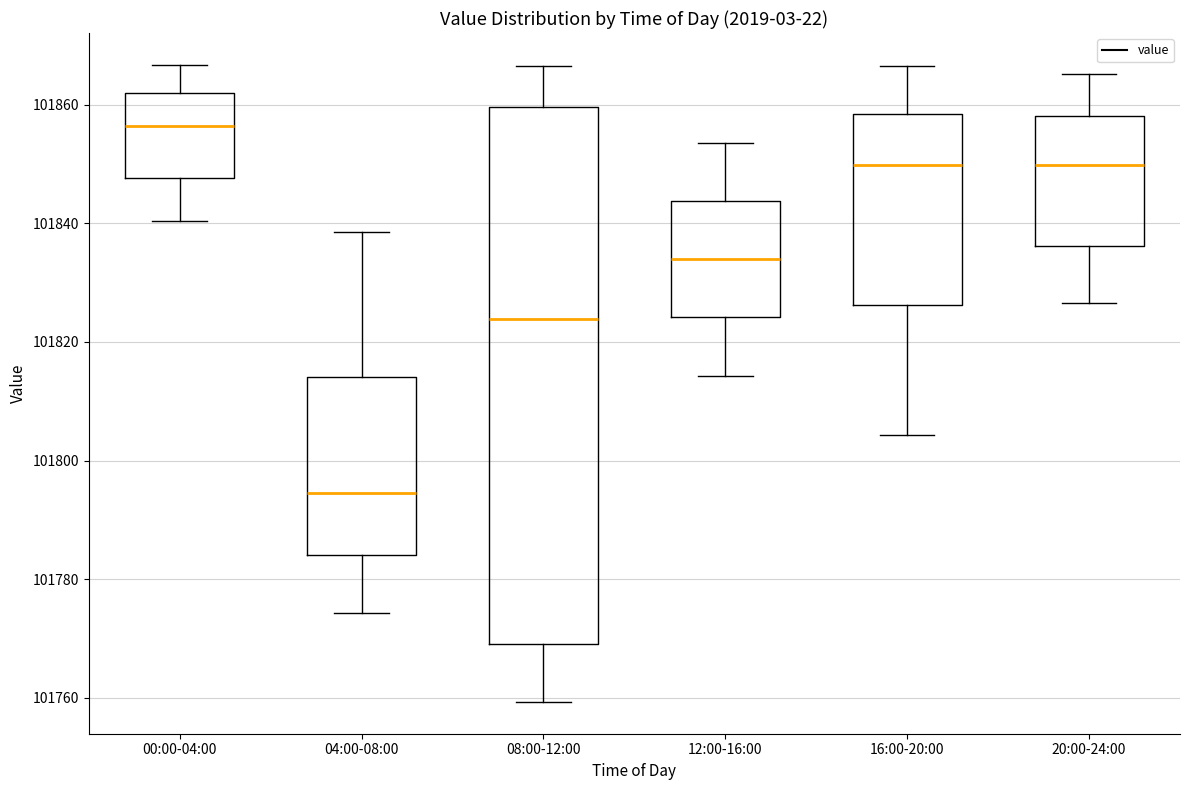

Comparing the boxes themselves (not the whiskers), which one is the tallest?

08:00-12:00